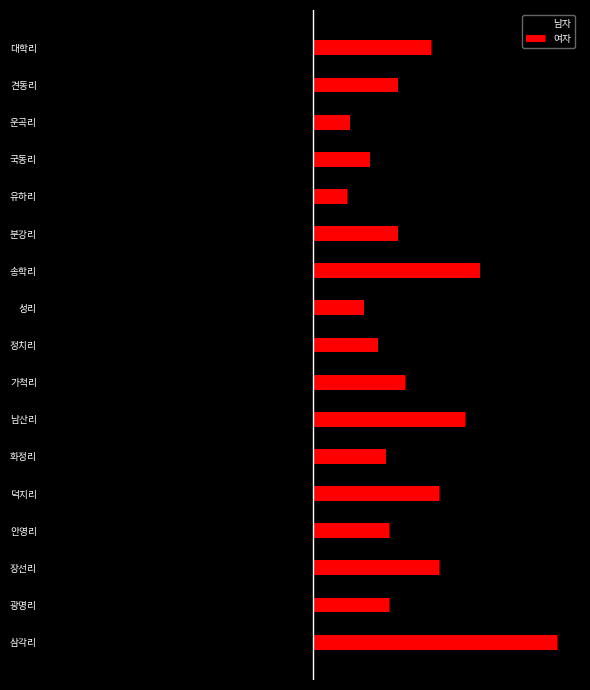

Reading left to right, extract all data points from this chart.

남자: -186	-71	-117	-119	-96	-57	-140	-89	-61	-37	-138	-109	-31	-51	-29	-68	-100
여자: 207	64	107	64	107	62	129	78	55	43	142	72	29	48	31	72	100